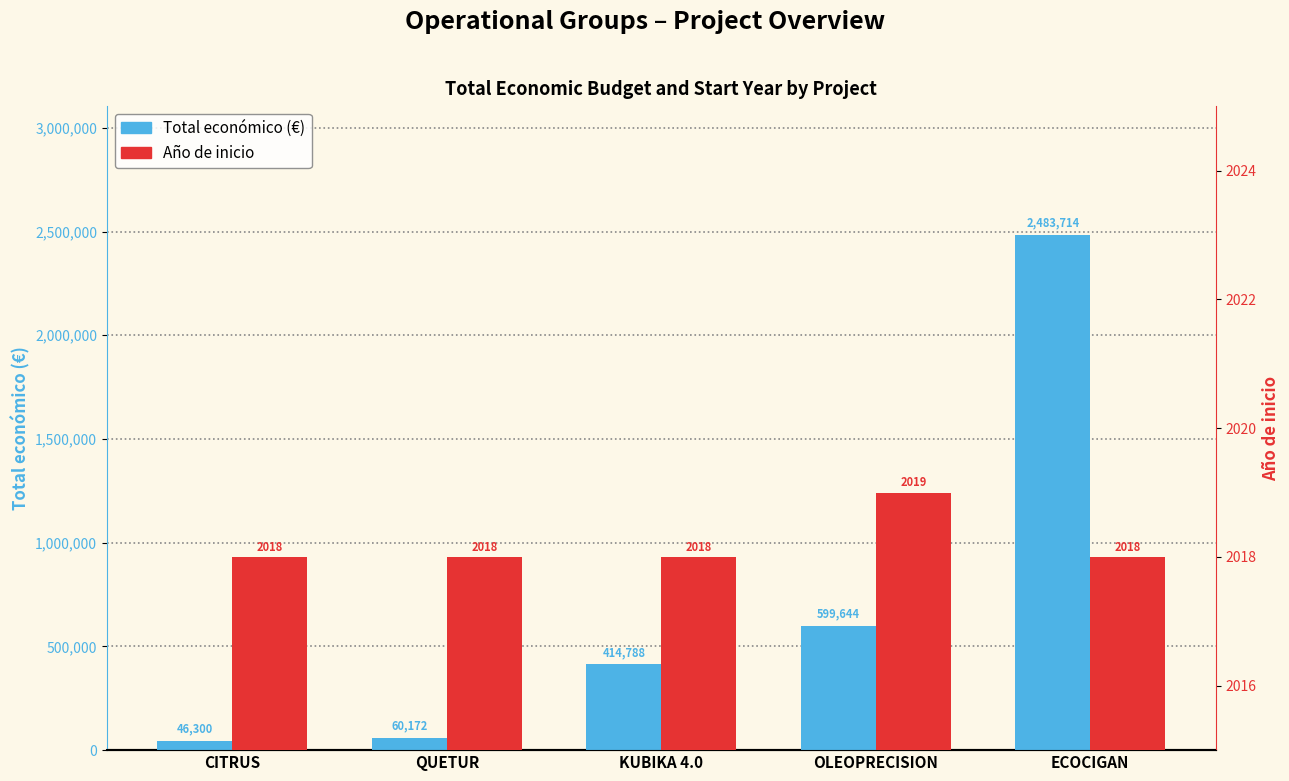

What value does the Total económico (€) series have at OLEOPRECISION, to the nearest 10?

599640